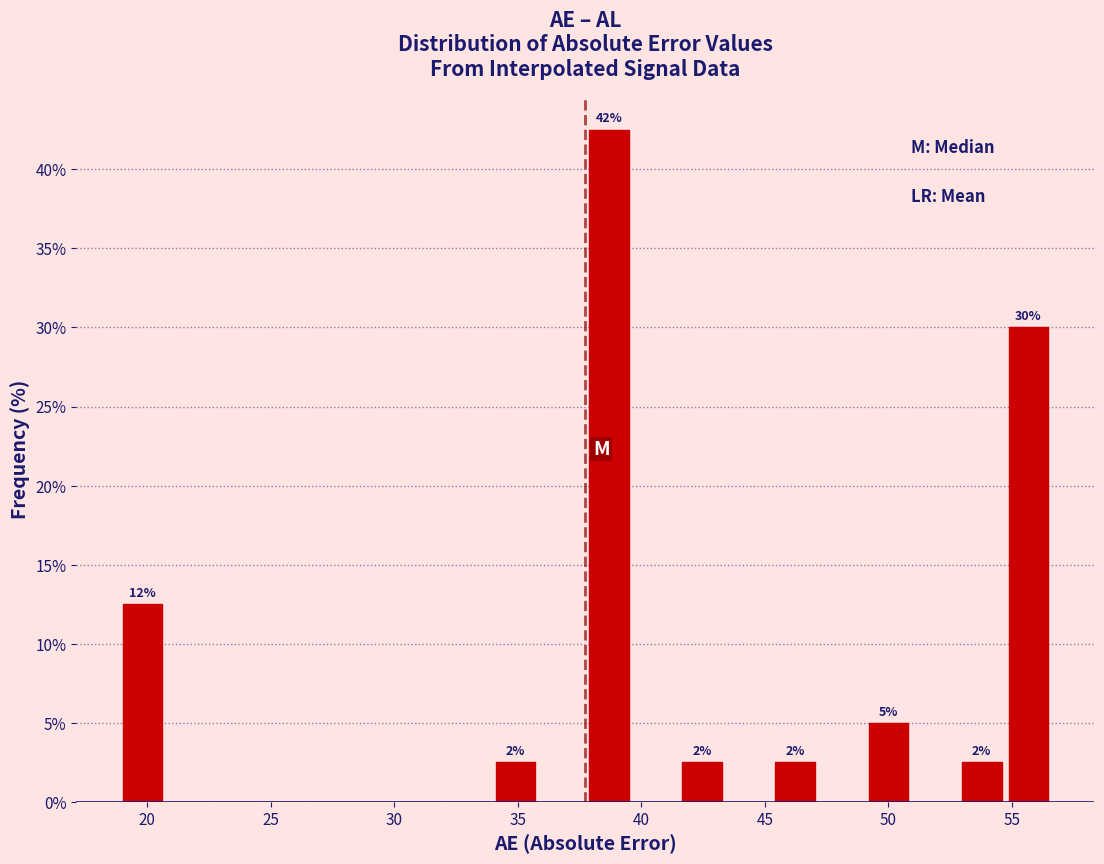

Around what value on the x-axis is the tallest bar? Give the approximate position of its centre, as read against the axis.

38.5